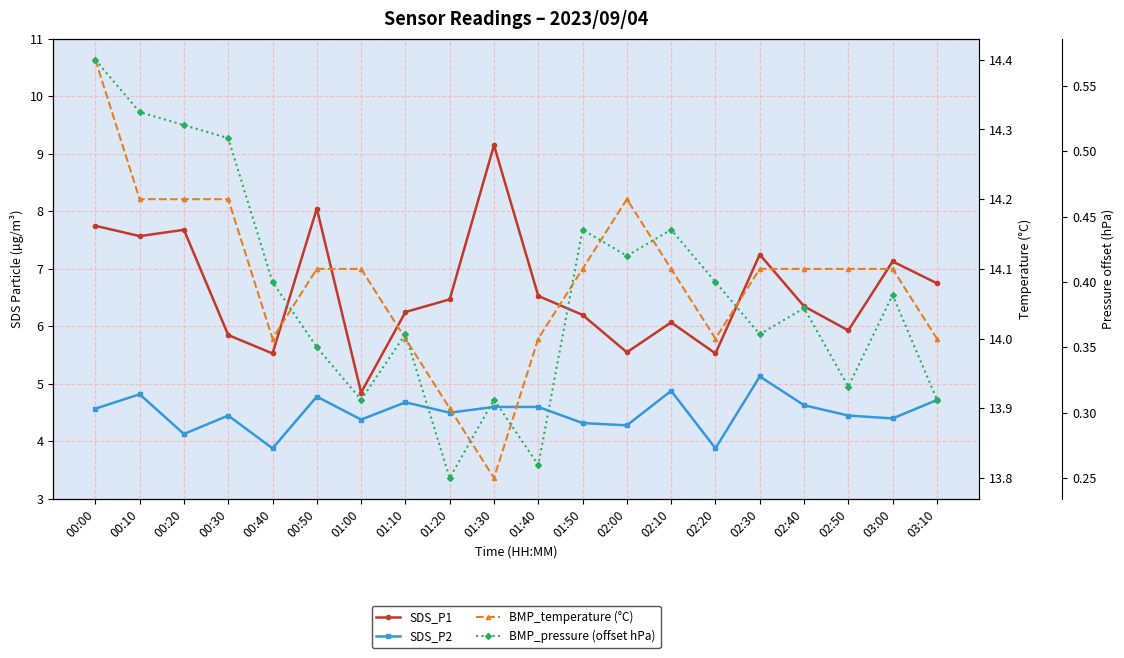

Where is the first local maximum for SDS_P2?

00:10